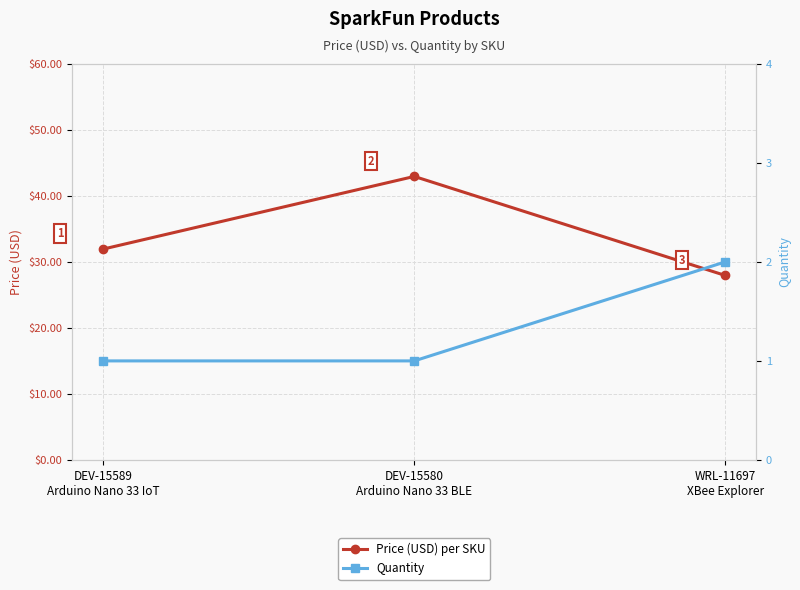

Which has a higher value, DEV-15589
Arduino Nano 33 IoT or DEV-15580
Arduino Nano 33 BLE?

DEV-15580
Arduino Nano 33 BLE